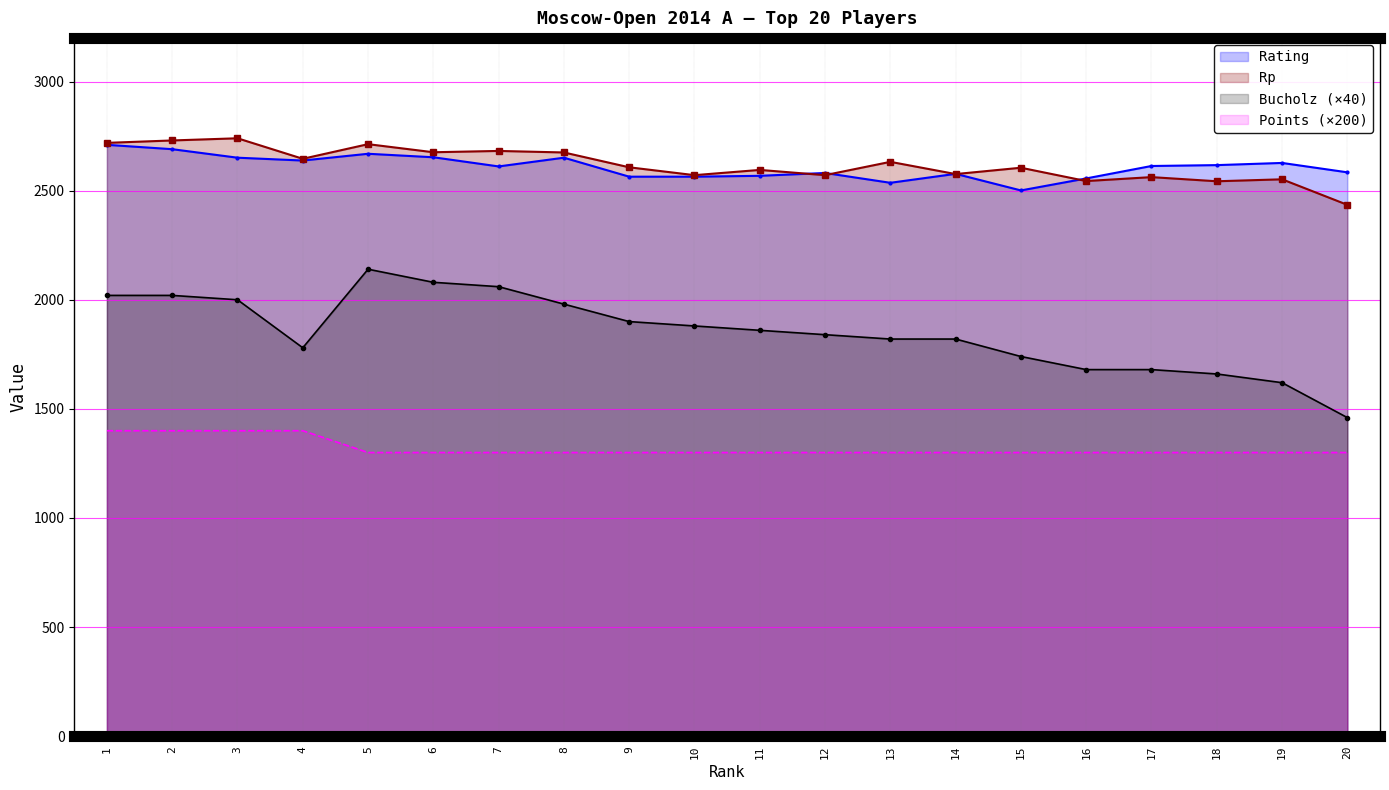

In Rp, how many points are lower than both neighbors (excluding endpoints)?

7